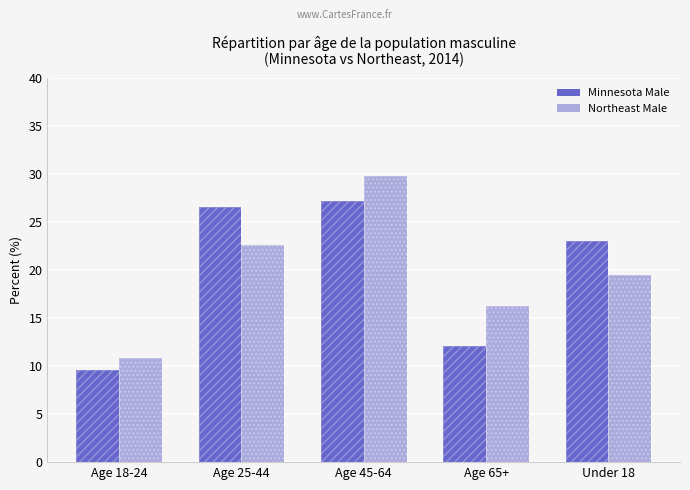

List the labels in order of Northeast Male value, smallest first.

Age 18-24, Age 65+, Under 18, Age 25-44, Age 45-64